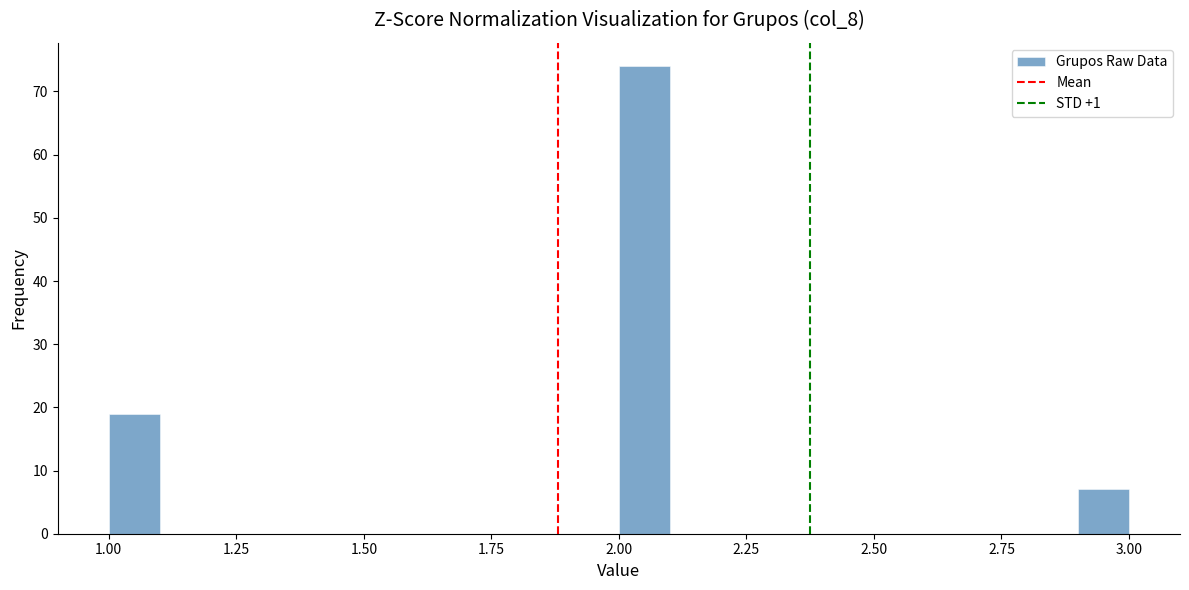

Read against the x-axis, roughly where is the centre of the tallest bar?

2.05